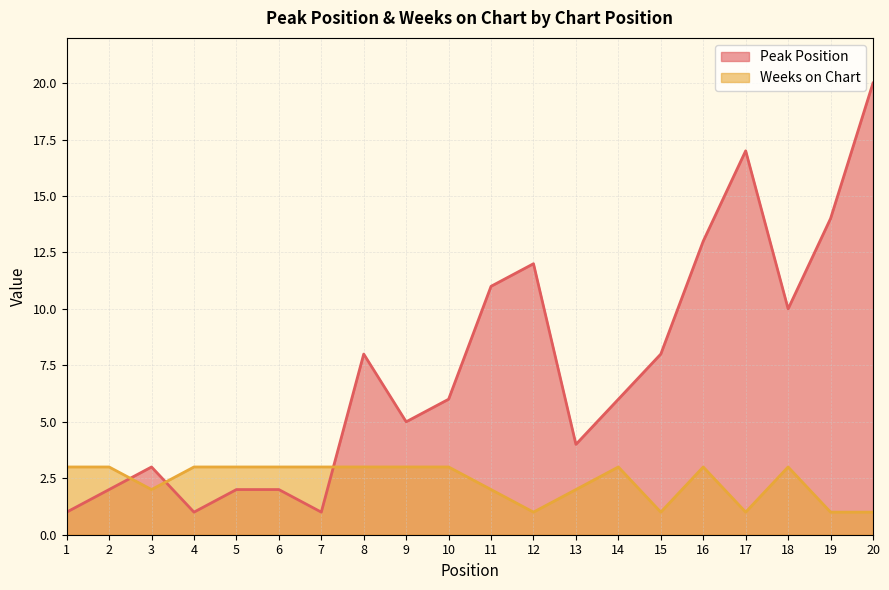

Where is the first local maximum for Peak Position?

3